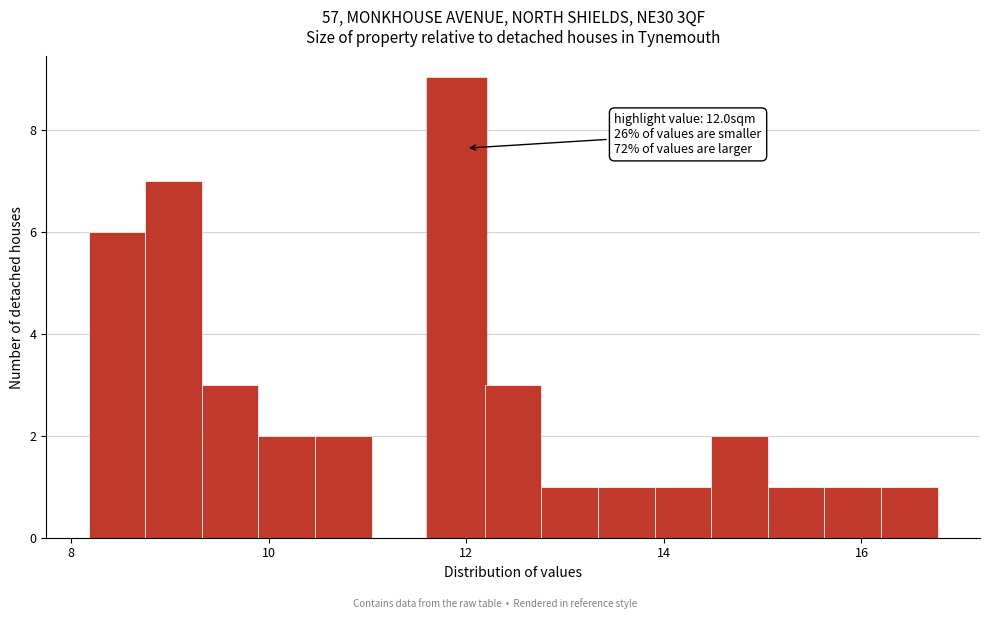

Around what value on the x-axis is the tallest bar? Give the approximate position of its centre, as read against the axis.

12.0